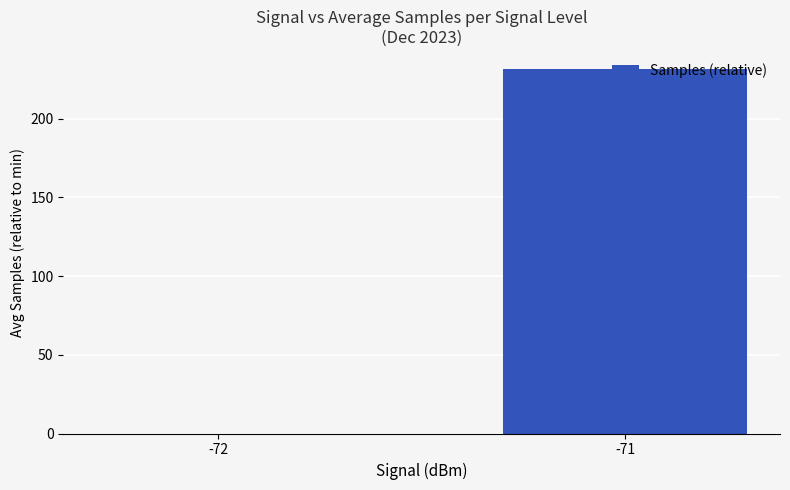

What is the difference between the values at -71 and -72?

231.5